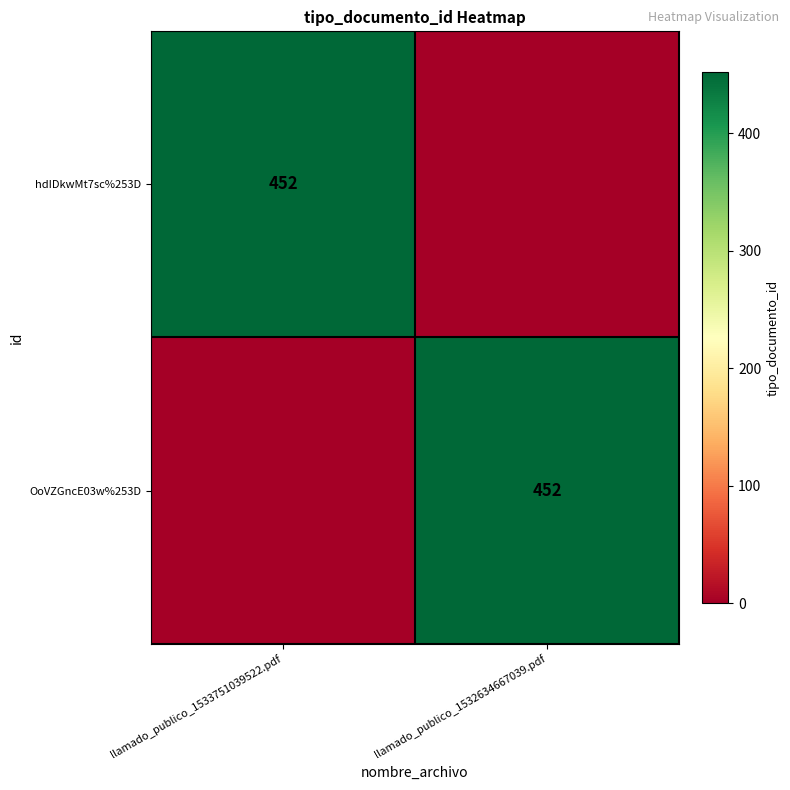

Between llamado_publico_1533751039522.pdf and llamado_publico_1532634667039.pdf, which is larger?

llamado_publico_1533751039522.pdf